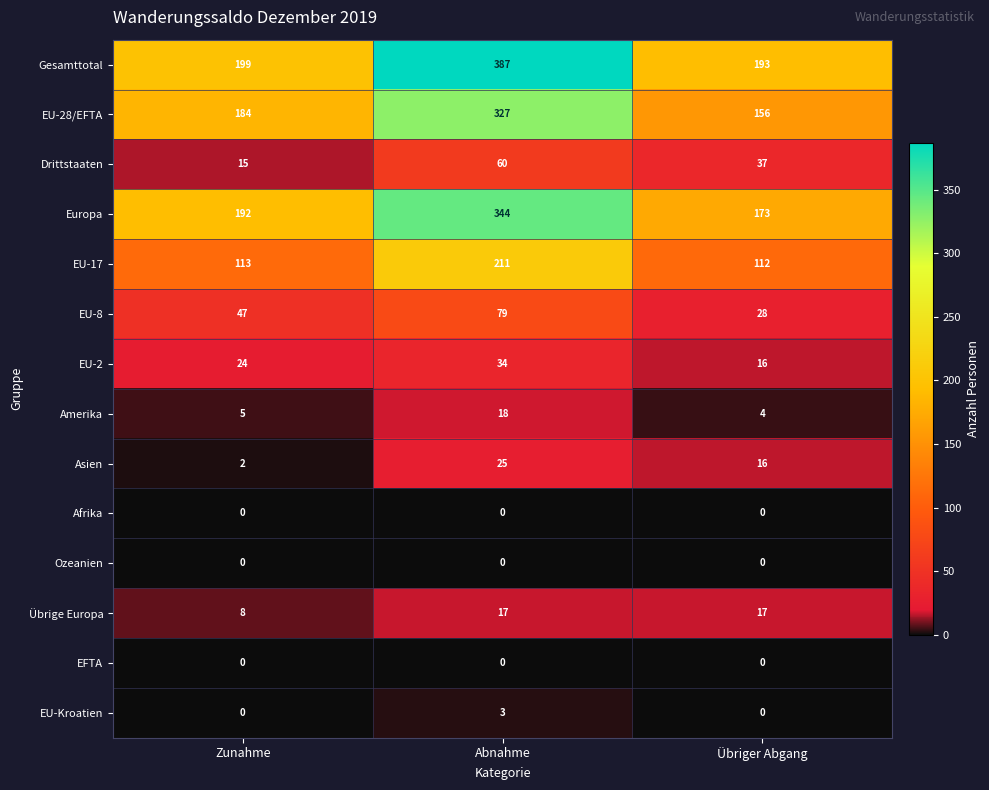

At which category does the chart reach its peak across all series?

Abnahme